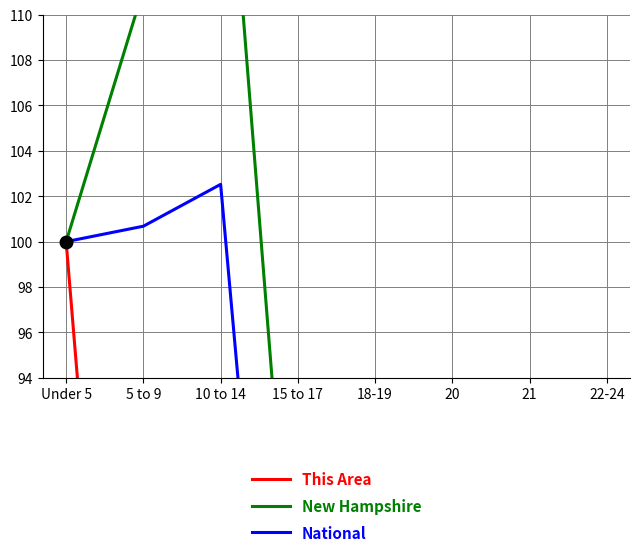

Does the chart display data point markers on the line(s)?

No